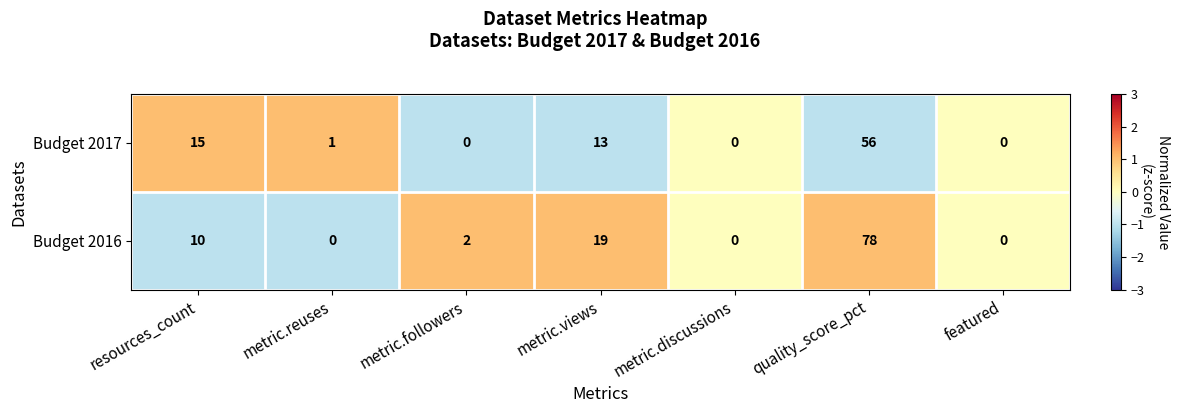

At which category is the sum across all series the highest?

quality_score_pct